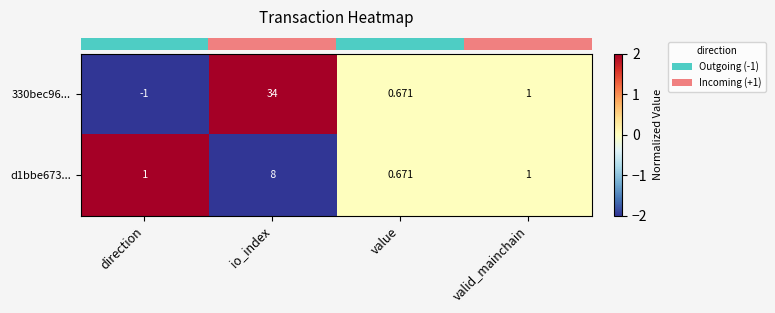

Which series has the widest spread of values?

330bec96...